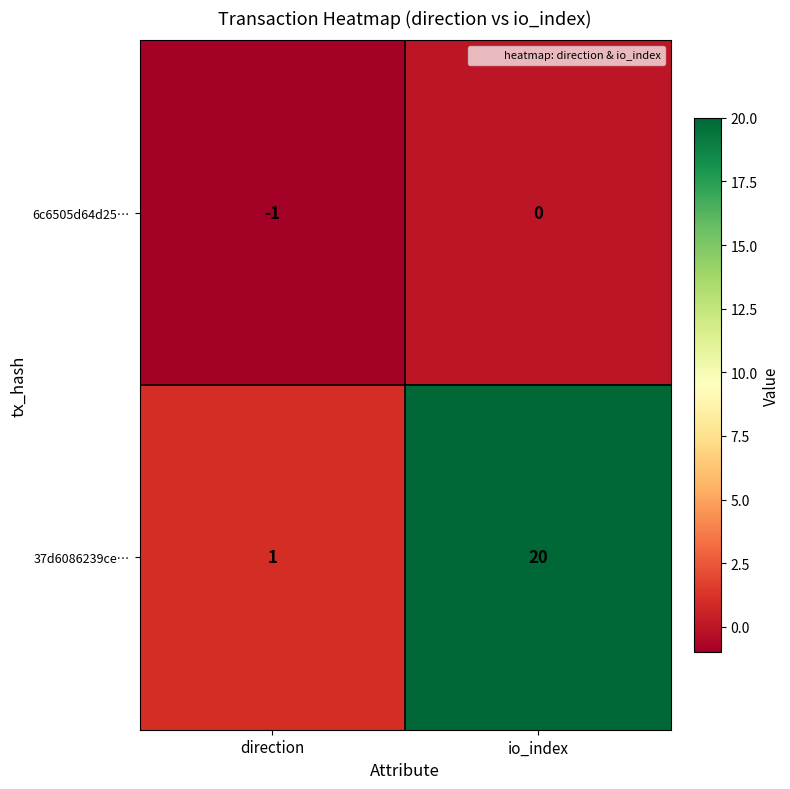

What is the sum of all 37d6086239ce… values?

21